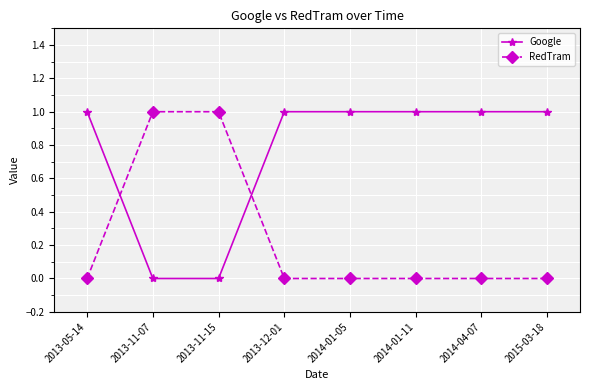

The value of RedTram at 2013-11-07 is 0. True or false?

False